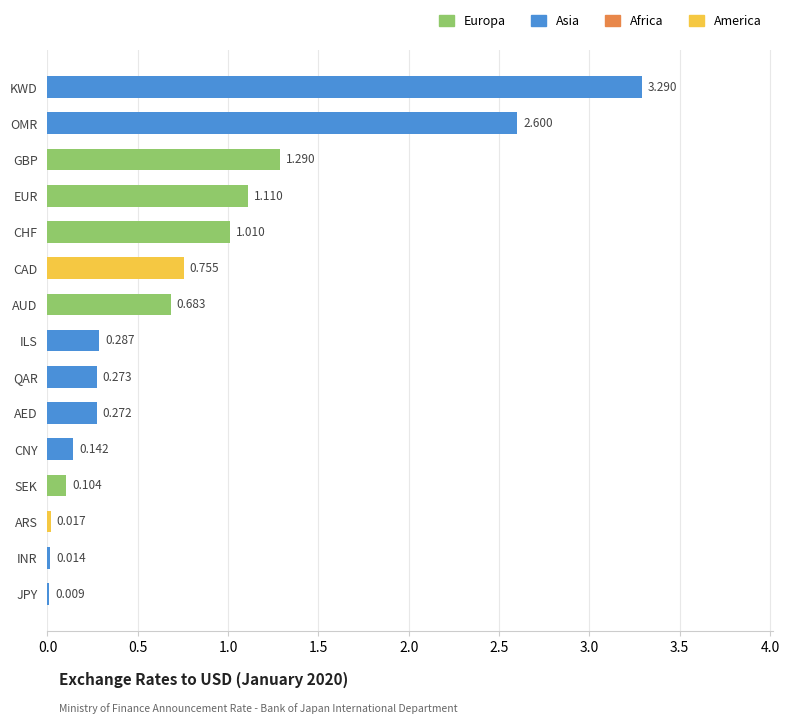

Between INR and OMR, which is larger?

OMR